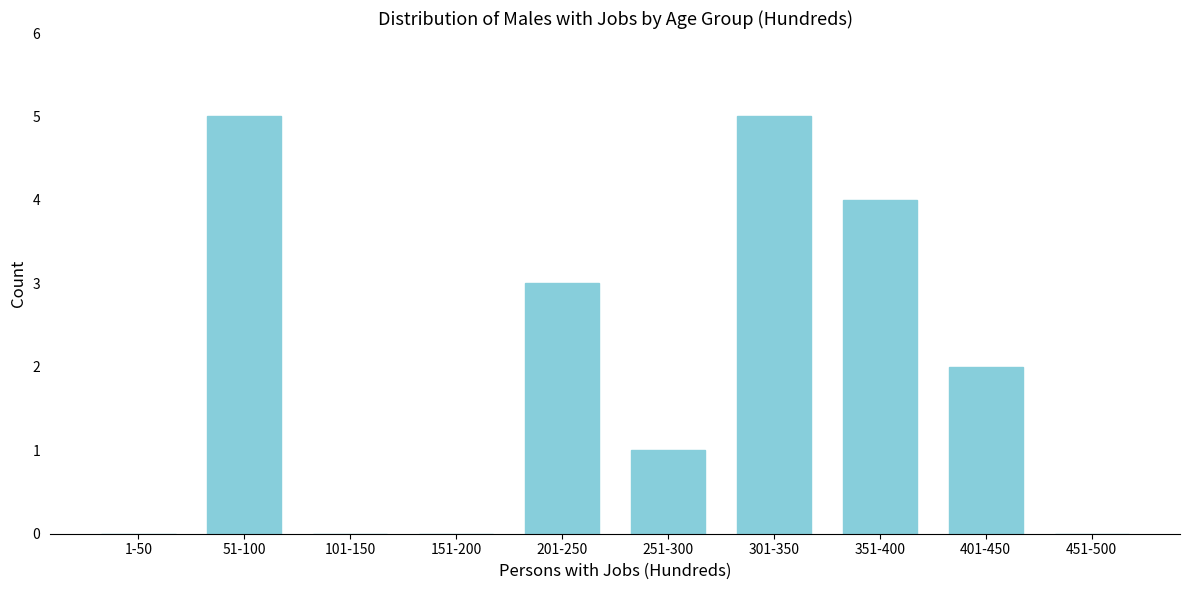

Reading left to right, list all the values displayed in this chart.

1-50=0	51-100=5	101-150=0	151-200=0	201-250=3	251-300=1	301-350=5	351-400=4	401-450=2	451-500=0